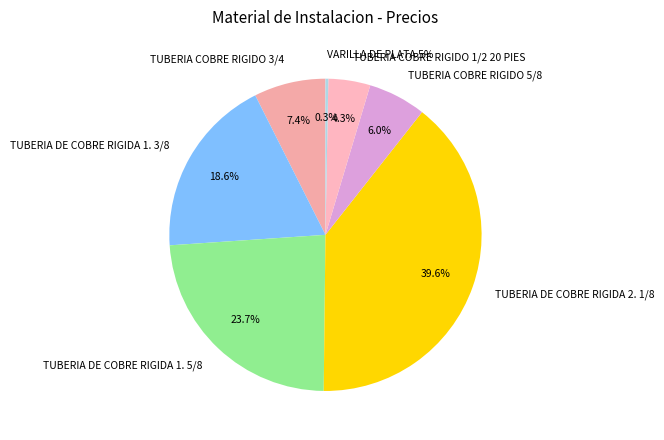

How many slices are in this pie chart?

7